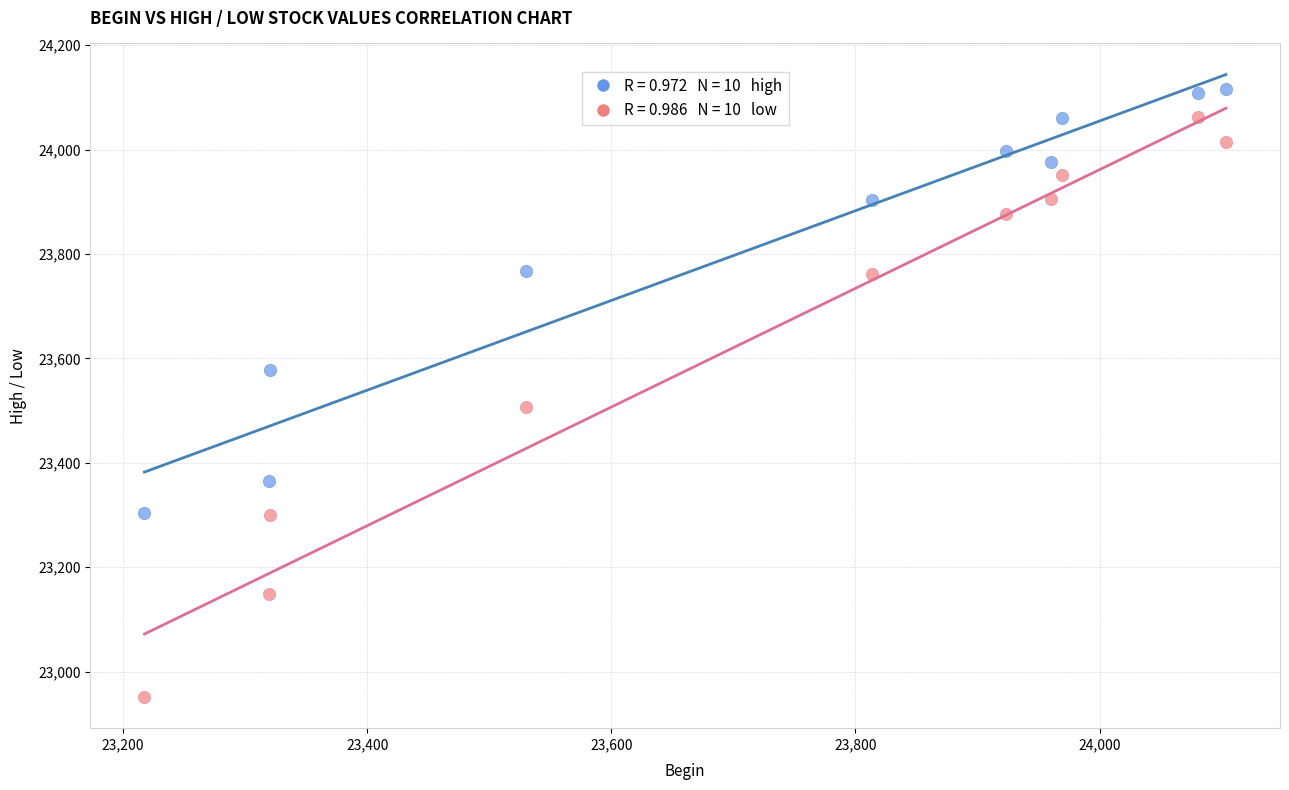

Across all series, what Y value is closest to 23533?

23506.2